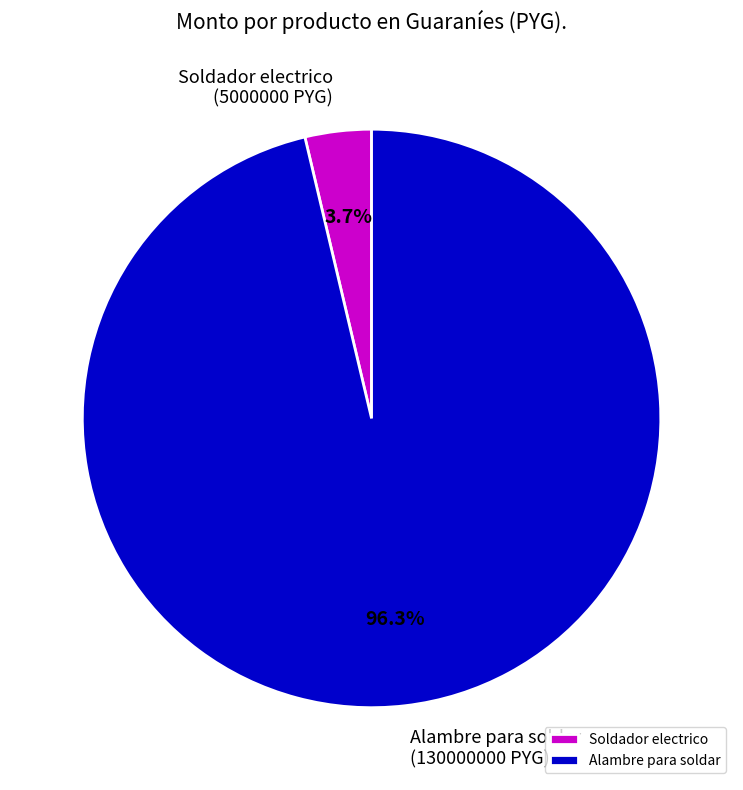

Combined, what portion of the pie is Soldador electrico and Alambre para soldar?

100.0%